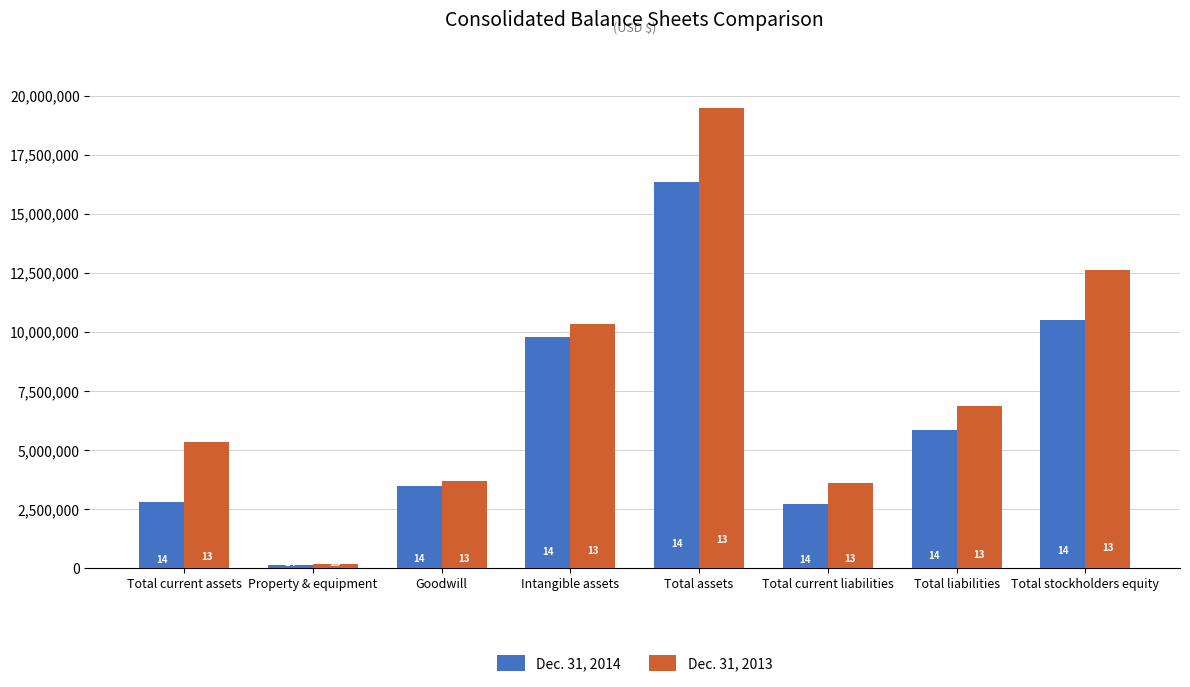

Which category has the lowest value in the Dec. 31, 2014 series?

Property & equipment